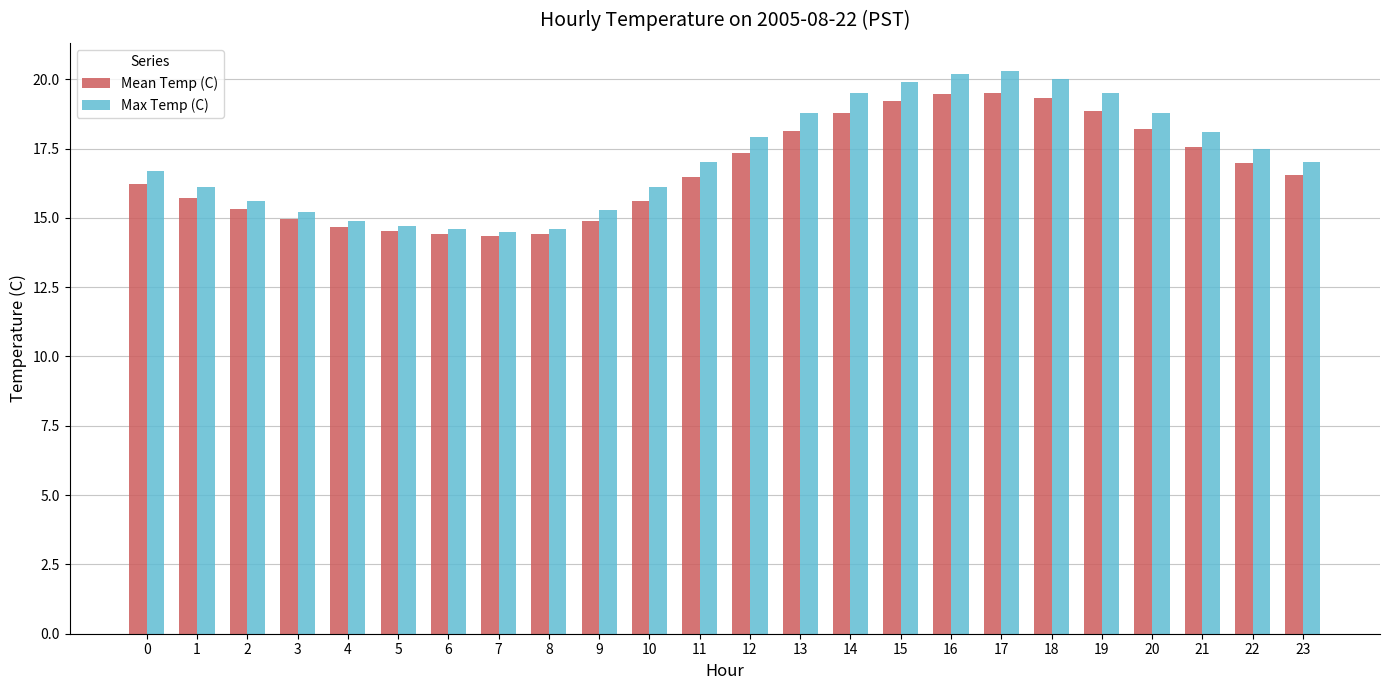

The value of Max Temp (C) at 10 is 6.7. True or false?

False